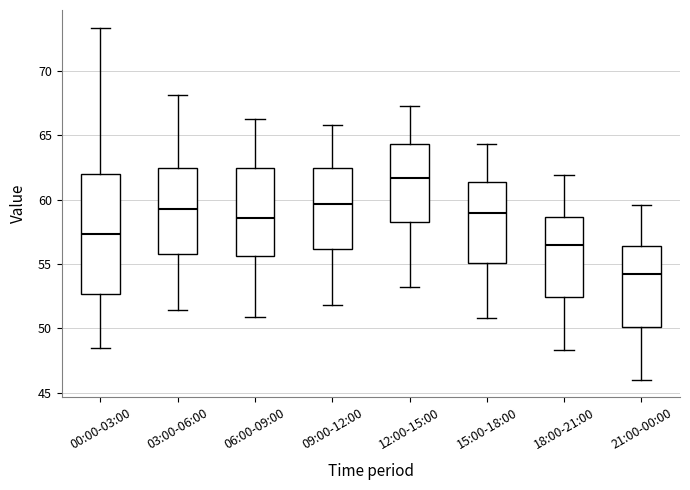

Reading left to right, transcribe this box plot: for each box, give where its median line is, the range the box spans, and where its two whiskers end, as read against the y-axis. The values are not printed on the chart, so give them approximately, as read against the axis.

00:00-03:00: median 57.5, box 52.5 to 62.0, whiskers 48.5 to 73.5
03:00-06:00: median 59.5, box 56.0 to 62.5, whiskers 51.5 to 68.0
06:00-09:00: median 58.5, box 55.5 to 62.5, whiskers 51.0 to 66.5
09:00-12:00: median 59.5, box 56.0 to 62.5, whiskers 52.0 to 66.0
12:00-15:00: median 61.5, box 58.0 to 64.5, whiskers 53.0 to 67.5
15:00-18:00: median 59.0, box 55.0 to 61.5, whiskers 51.0 to 64.5
18:00-21:00: median 56.5, box 52.5 to 58.5, whiskers 48.5 to 62.0
21:00-00:00: median 54.0, box 50.0 to 56.5, whiskers 46.0 to 59.5